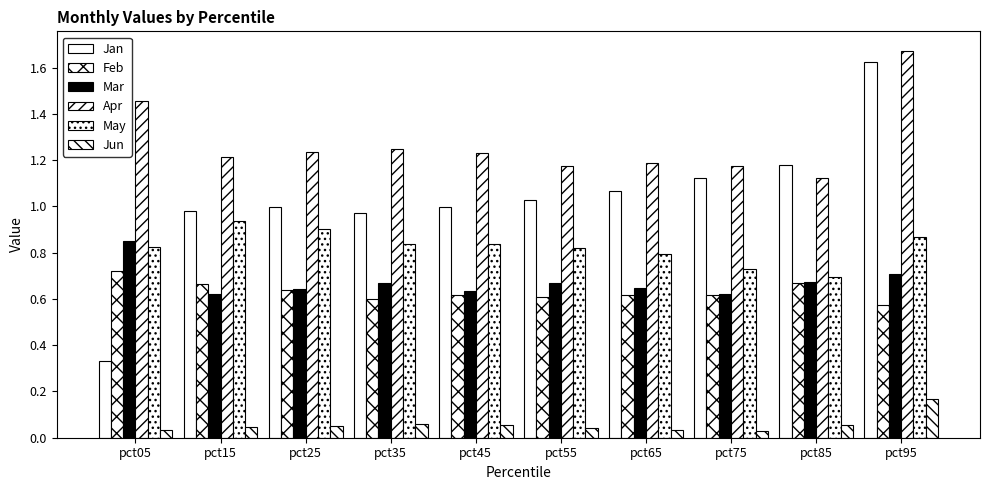

Reading left to right, what are all the values shown in this chart?

Jan: pct05=0.3	pct15=1.0	pct25=1.0	pct35=1.0	pct45=1.0	pct55=1.0	pct65=1.1	pct75=1.1	pct85=1.2	pct95=1.6
Feb: pct05=0.7	pct15=0.7	pct25=0.6	pct35=0.6	pct45=0.6	pct55=0.6	pct65=0.6	pct75=0.6	pct85=0.7	pct95=0.6
Mar: pct05=0.9	pct15=0.6	pct25=0.6	pct35=0.7	pct45=0.6	pct55=0.7	pct65=0.6	pct75=0.6	pct85=0.7	pct95=0.7
Apr: pct05=1.5	pct15=1.2	pct25=1.2	pct35=1.2	pct45=1.2	pct55=1.2	pct65=1.2	pct75=1.2	pct85=1.1	pct95=1.7
May: pct05=0.8	pct15=0.9	pct25=0.9	pct35=0.8	pct45=0.8	pct55=0.8	pct65=0.8	pct75=0.7	pct85=0.7	pct95=0.9
Jun: pct05=0.0	pct15=0.0	pct25=0.1	pct35=0.1	pct45=0.1	pct55=0.0	pct65=0.0	pct75=0.0	pct85=0.1	pct95=0.2